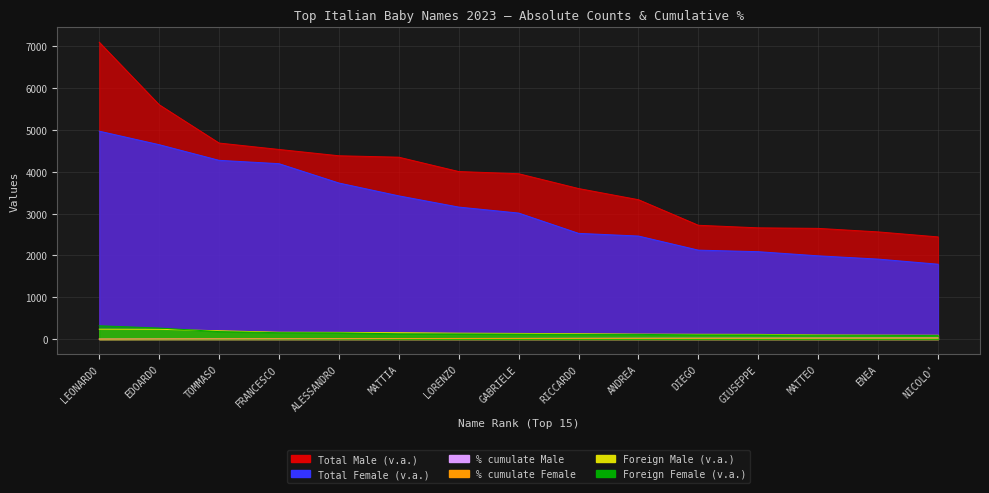

True or false: % cumulate Female and Foreign Female (v.a.) intersect in this chart.

False